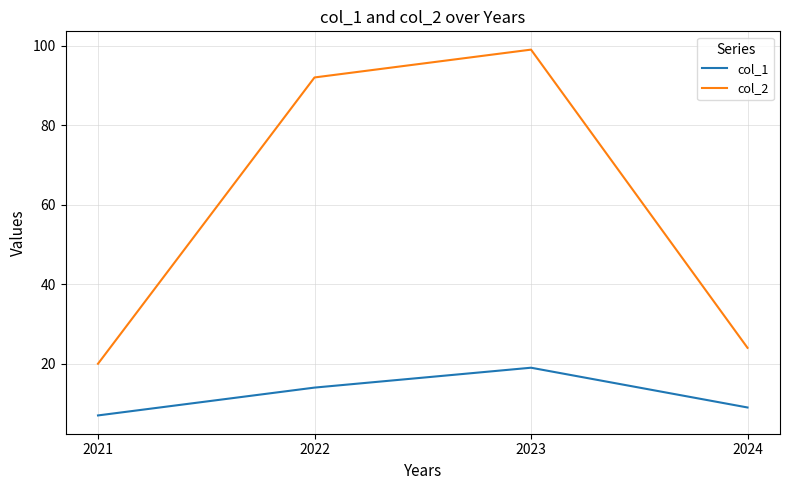

True or false: col_2 and col_1 intersect in this chart.

False